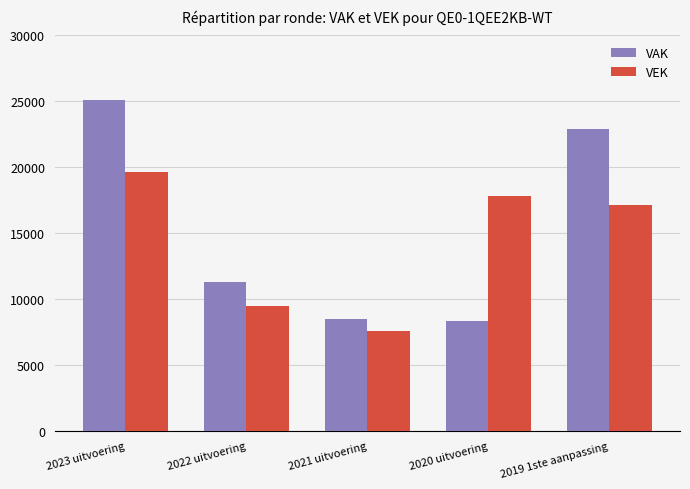

What is the value of the VAK bar at the 4th from the left?

8303